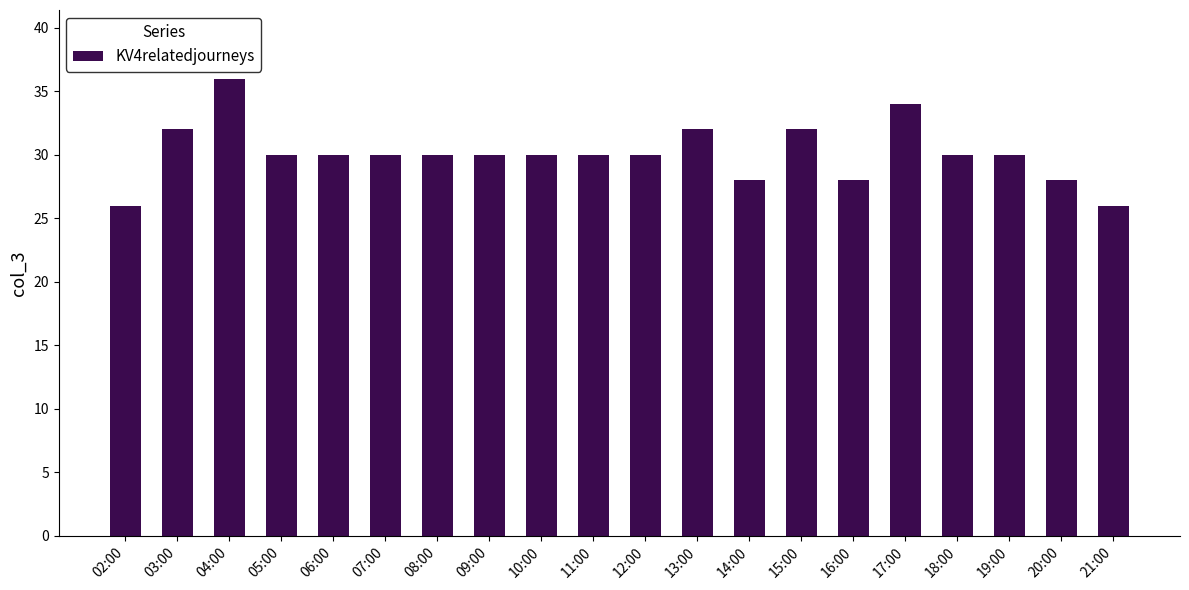

What value does the data have at 19:00?

30